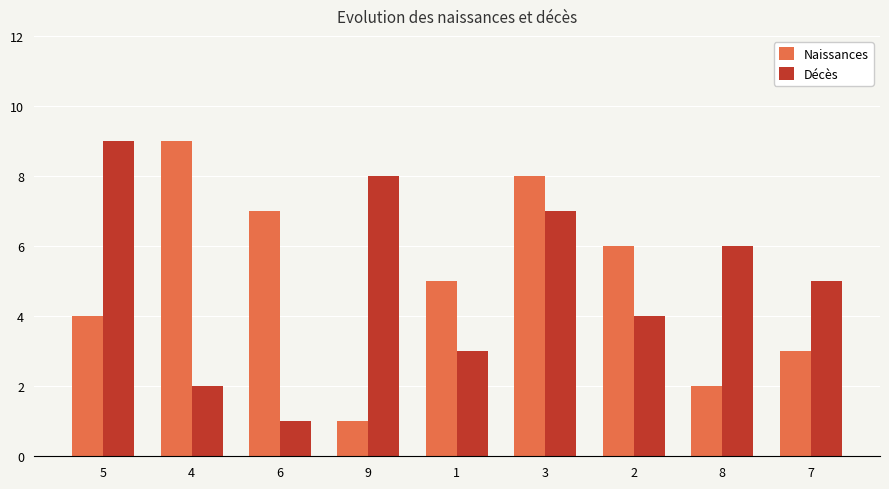

The value of Décès at 6 is 1. True or false?

True